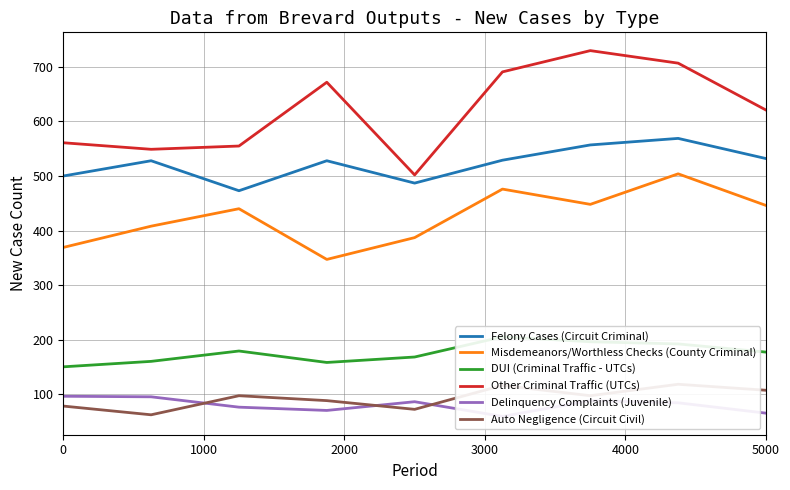

Does the chart have visible grid lines?

Yes